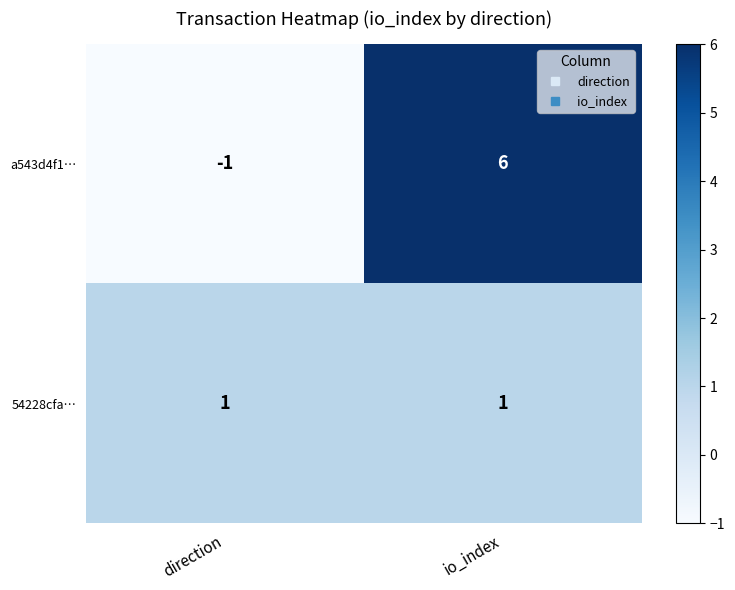

Reading right to left, transcribe all the data shown in this chart.

a543d4f1…: 6	-1
54228cfa…: 1	1